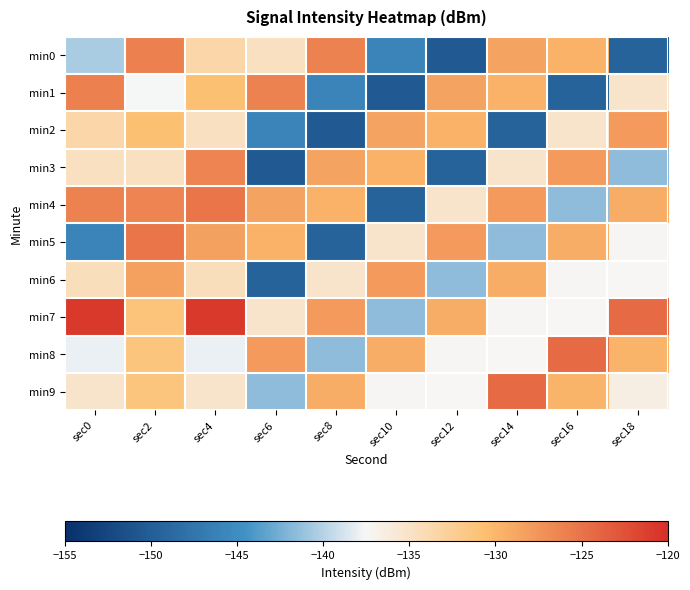

Which has a higher value, sec4 or sec12?

sec4